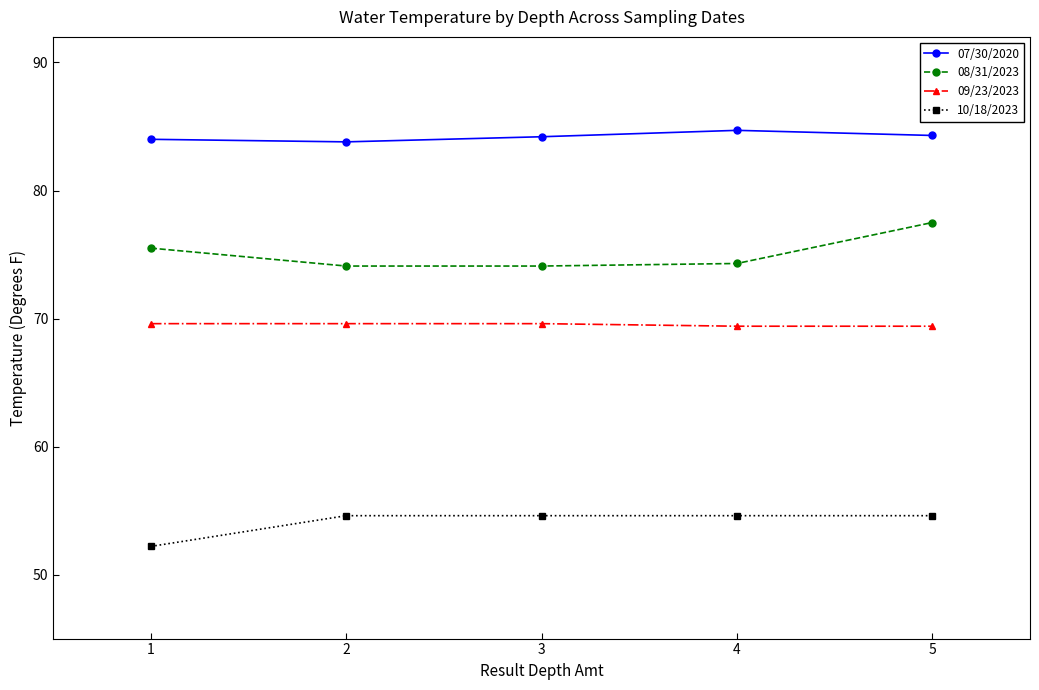

What is the difference between the highest and lowest values at 1?

31.8